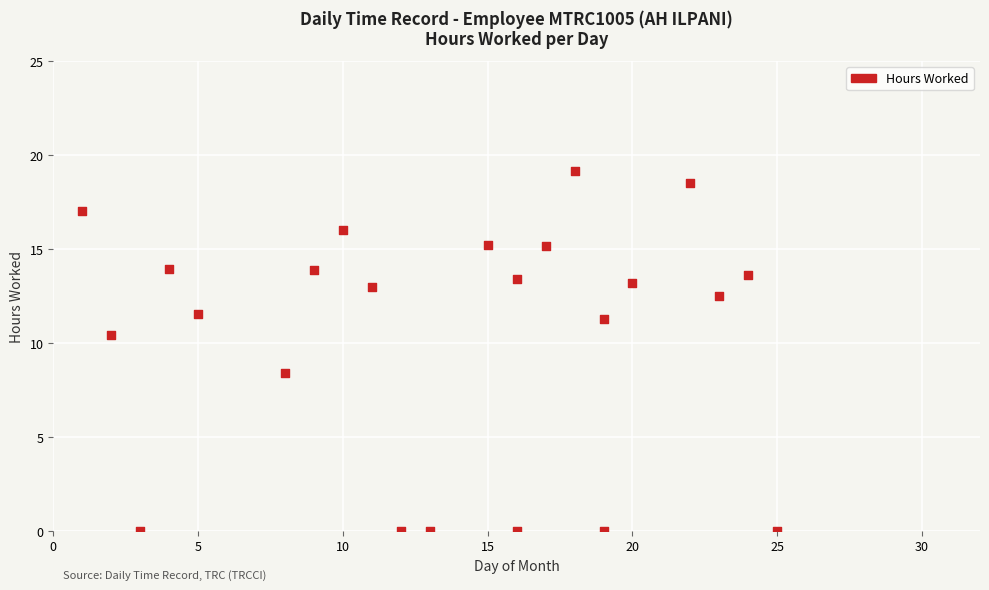

What Y value in the scatter plot is closest to 9?

8.4